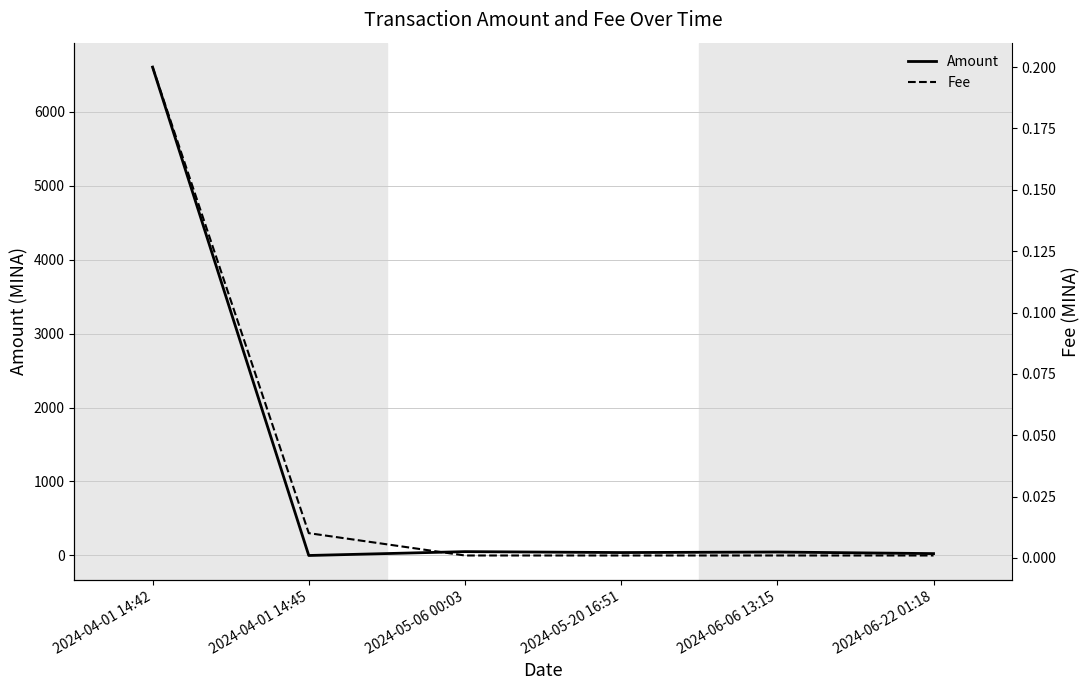

What is the total value across all series at 2024-06-06 13:15?

46.8